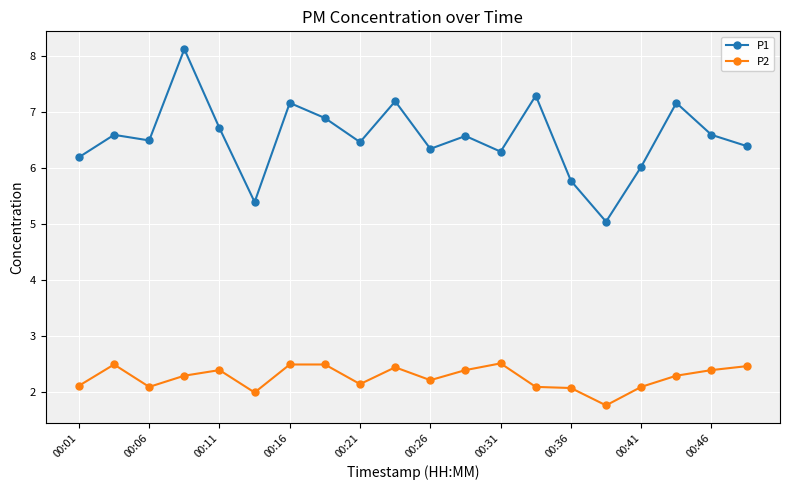

List the series in order of their peak value, lowest first.

P2, P1